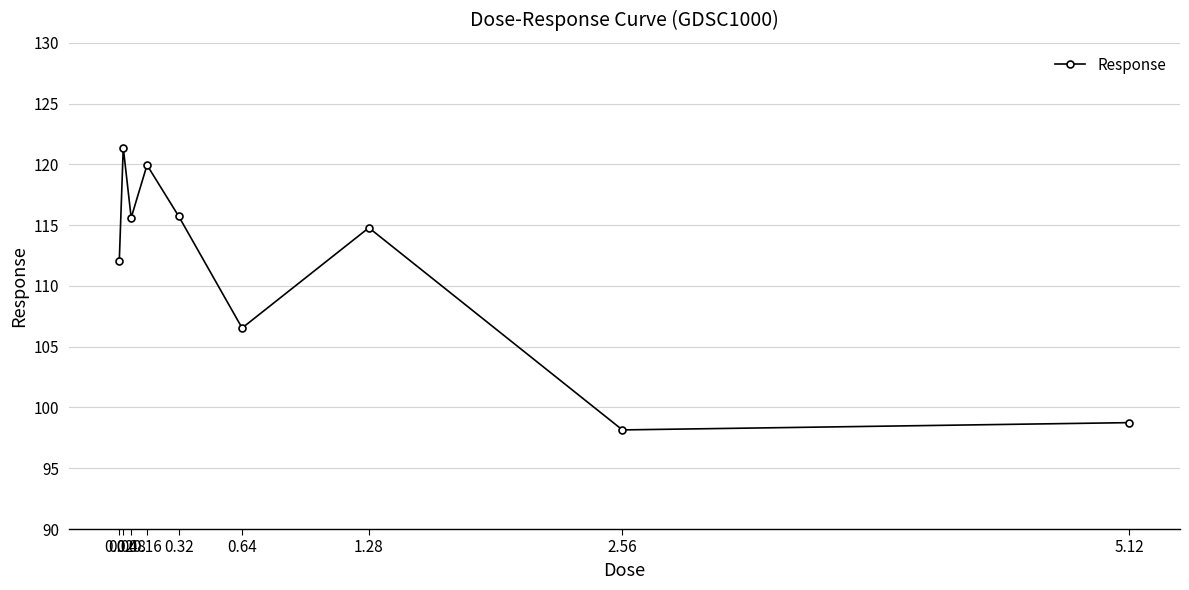

What is the change in value from 0.02 to 5.12?

-13.3